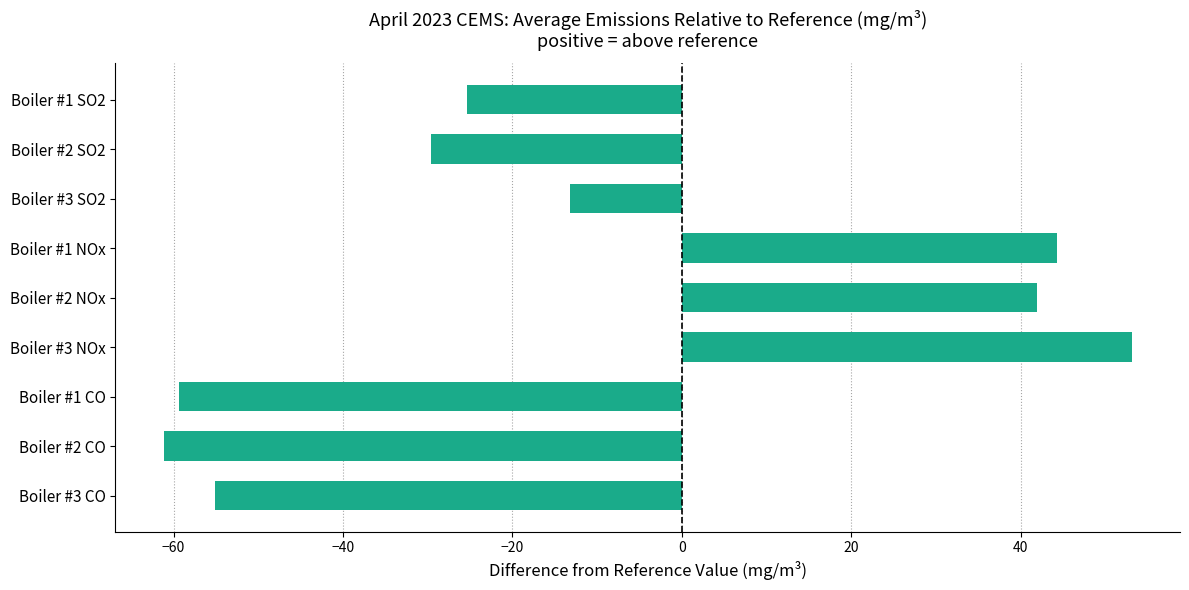

What is the sum of the values at Boiler #1 CO and Boiler #2 SO2?

-89.0